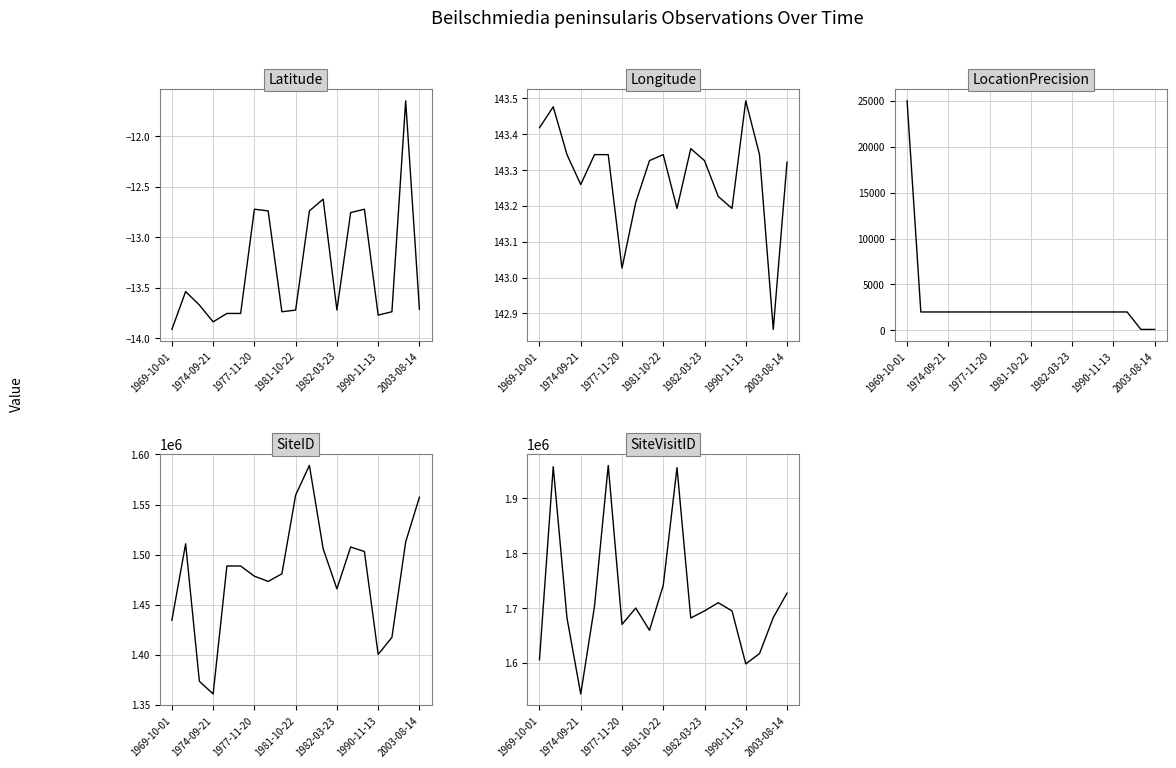

Which series has the largest total across all categories?

SiteVisitID